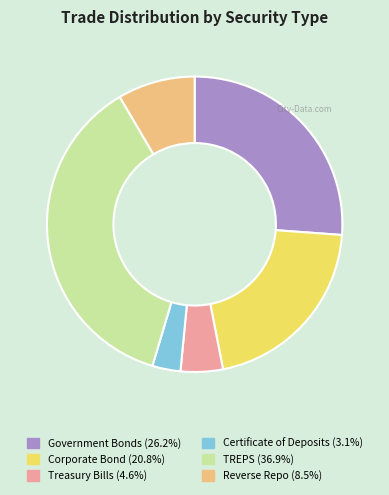

Rank the categories by value from lowest to highest.

Certificate of Deposits, Treasury Bills, Reverse Repo, Corporate Bond, Government Bonds, TREPS